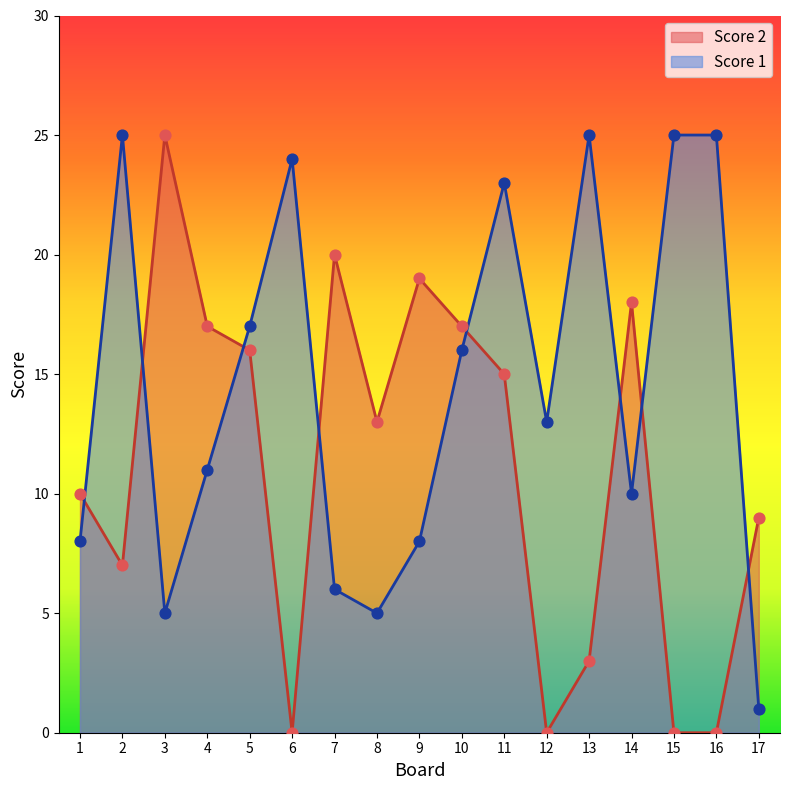

At which category is the sum across all series the highest?

11